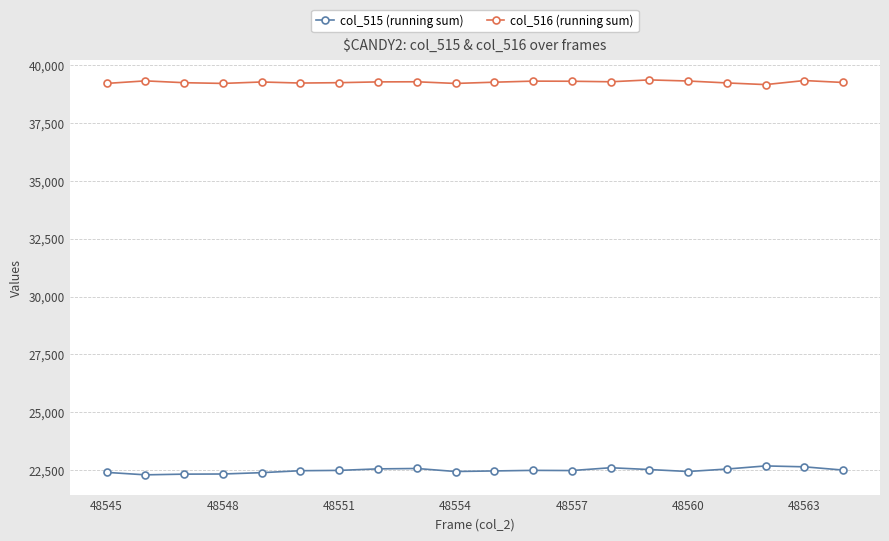

Which series has the largest total across all categories?

col_516 (running sum)